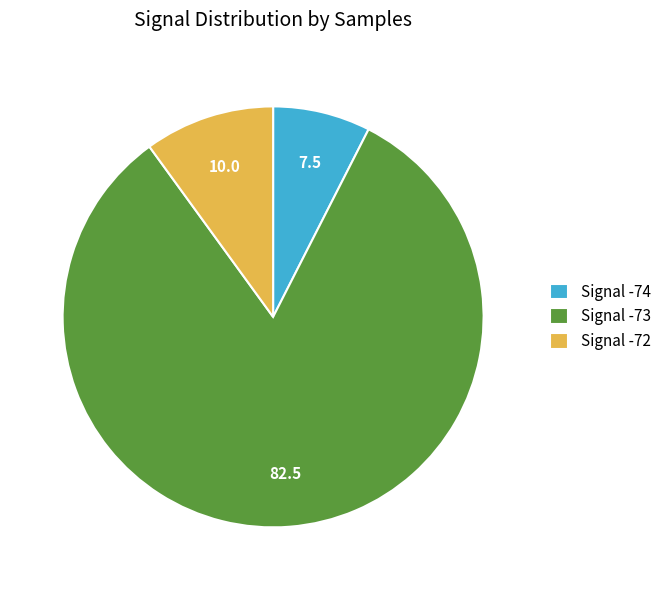

Which slice is the smallest?

Signal -74